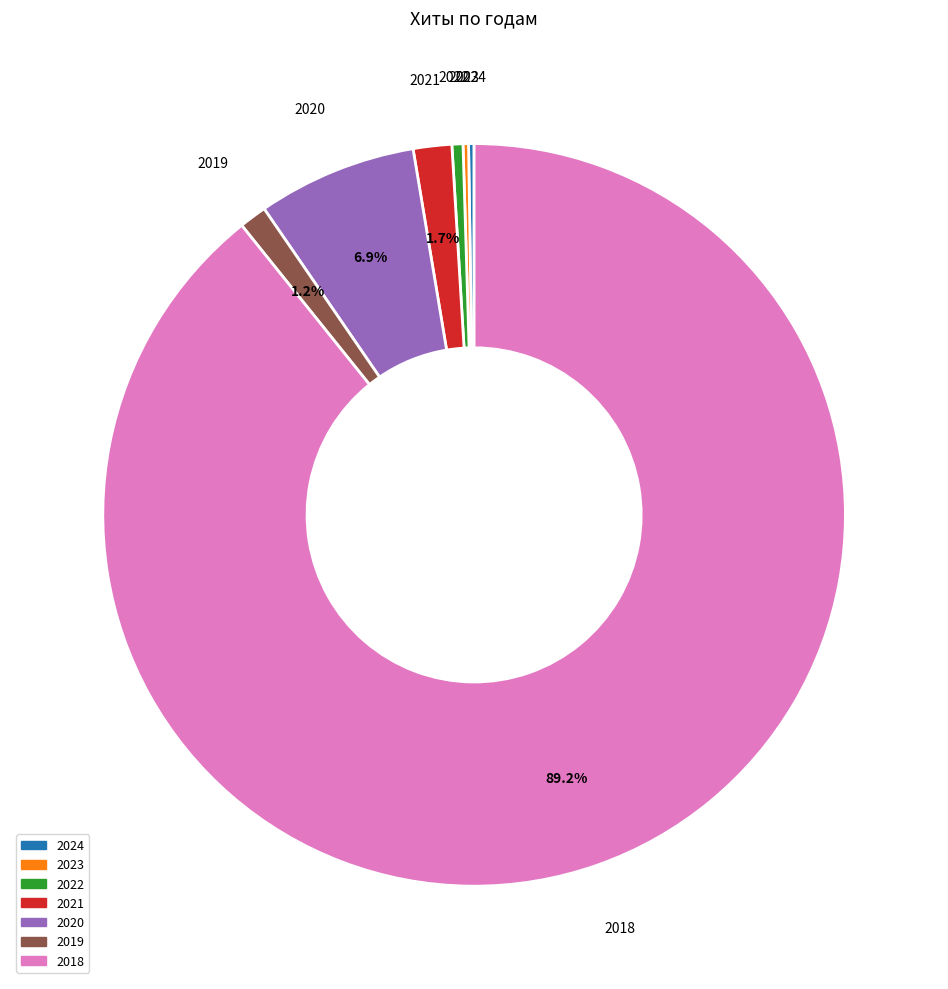

What is the total percentage of 2020 and 2018?

96.2%